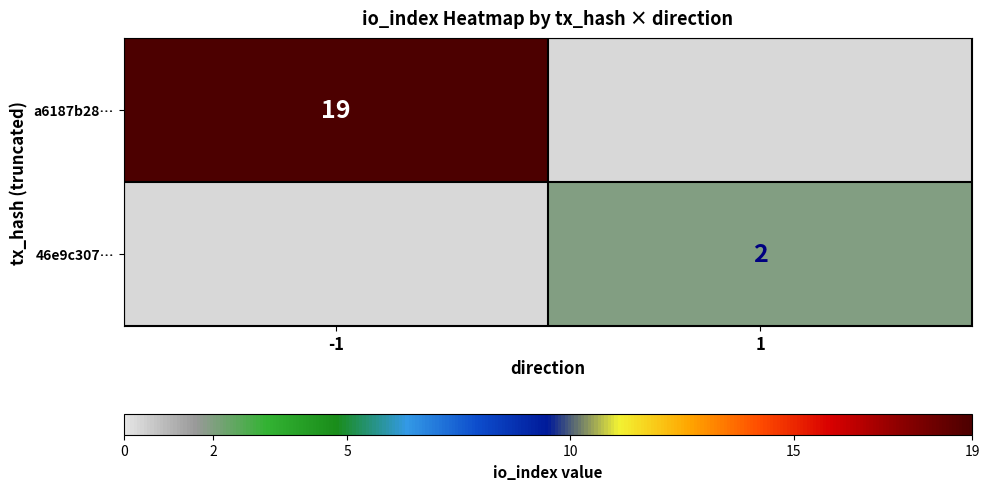

Is the value of 46e9c307… at 1 greater than the value of a6187b28… at -1?

No